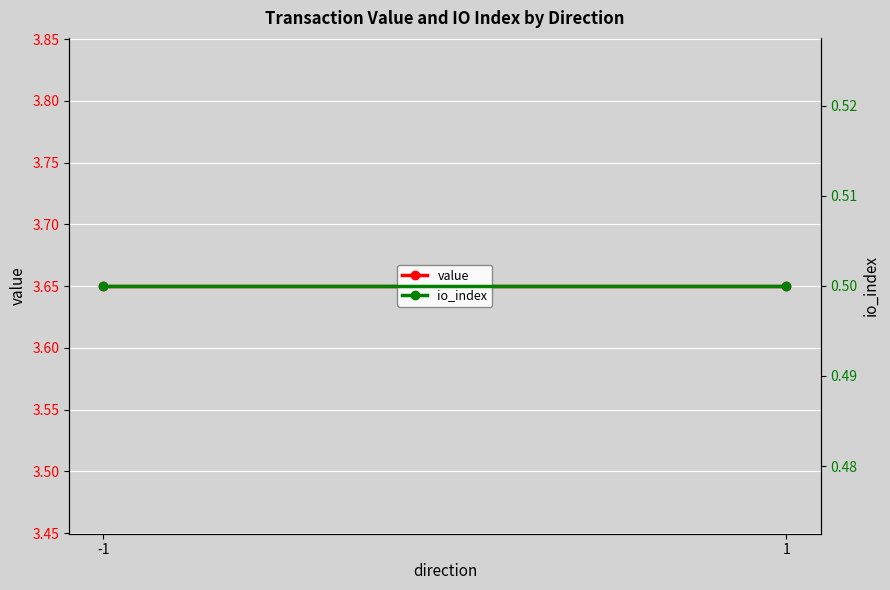

How many categories are shown in the chart?

2